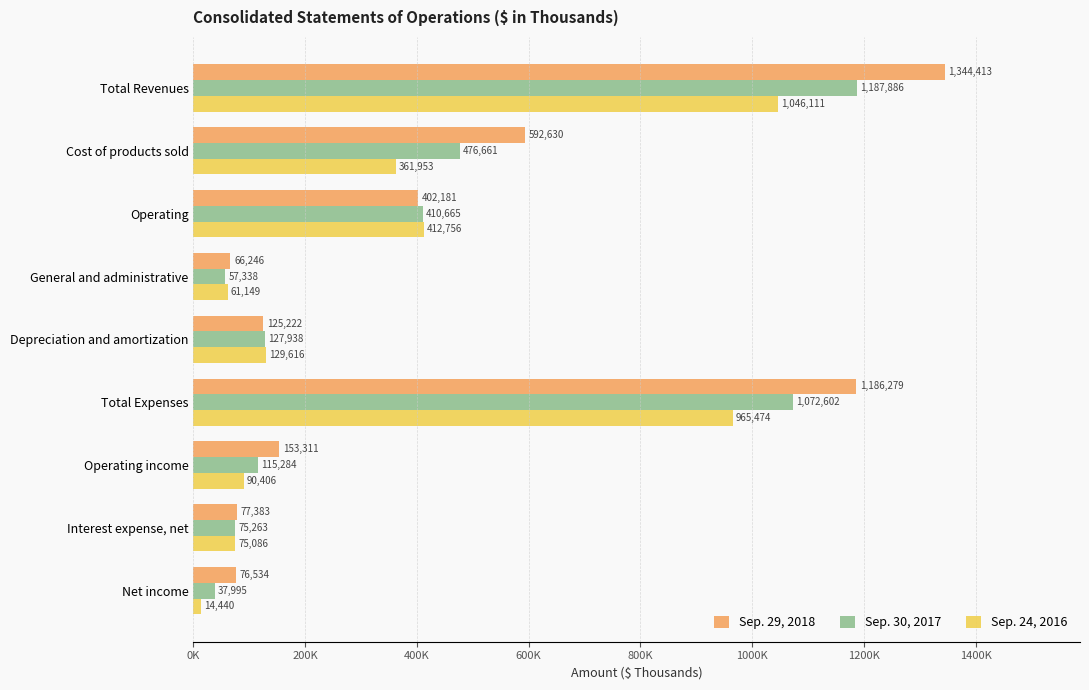

Reading left to right, what are all the values shown in this chart?

Sep. 29, 2018: 1344413	592630	402181	66246	125222	1186279	153311	77383	76534
Sep. 30, 2017: 1187886	476661	410665	57338	127938	1072602	115284	75263	37995
Sep. 24, 2016: 1046111	361953	412756	61149	129616	965474	90406	75086	14440